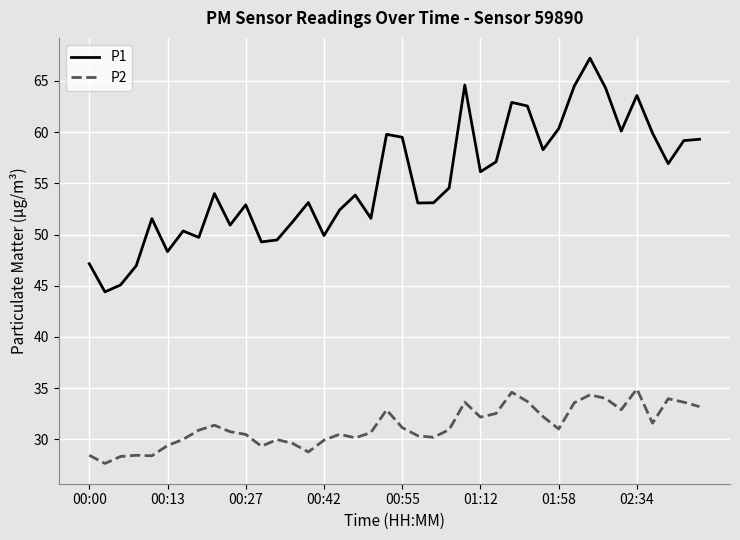

Which series has the largest range (max minus min)?

P1